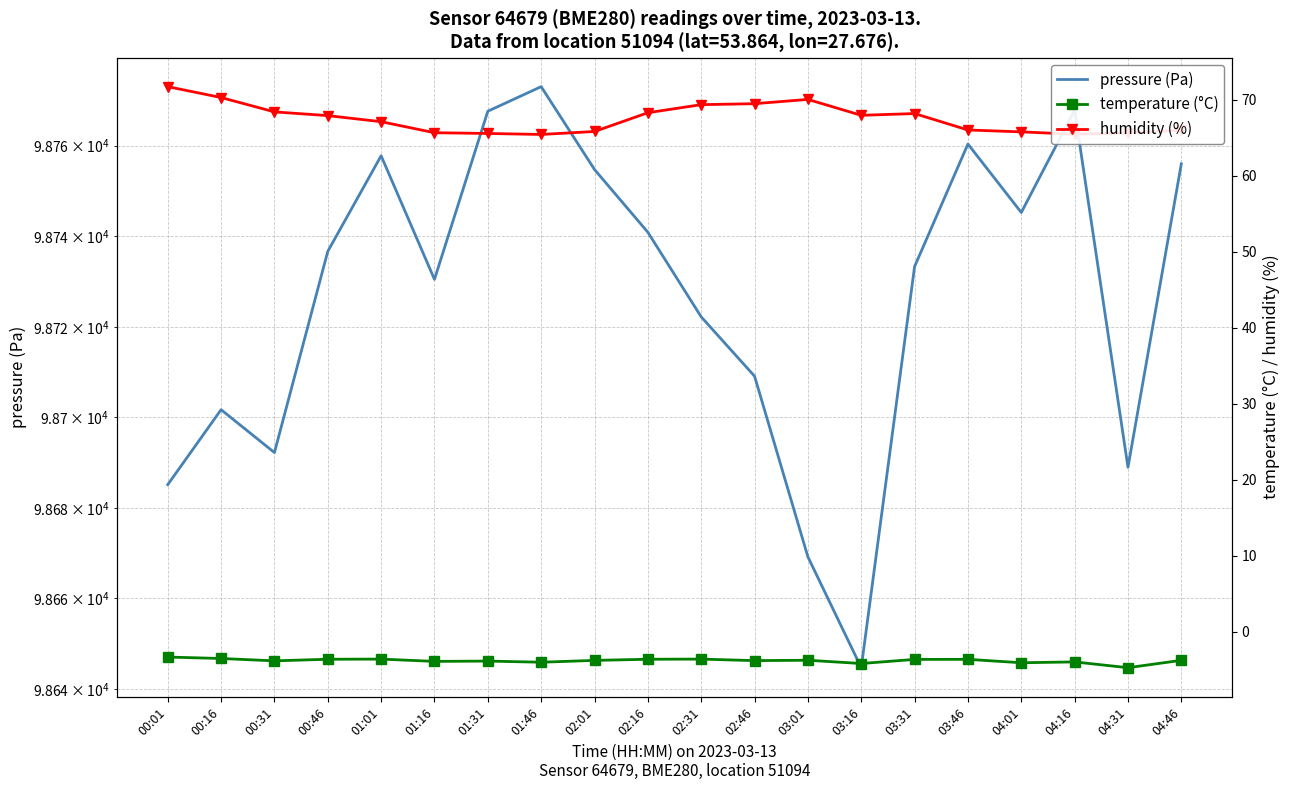

At which category does temperature (°C) reach its first local peak?

01:01